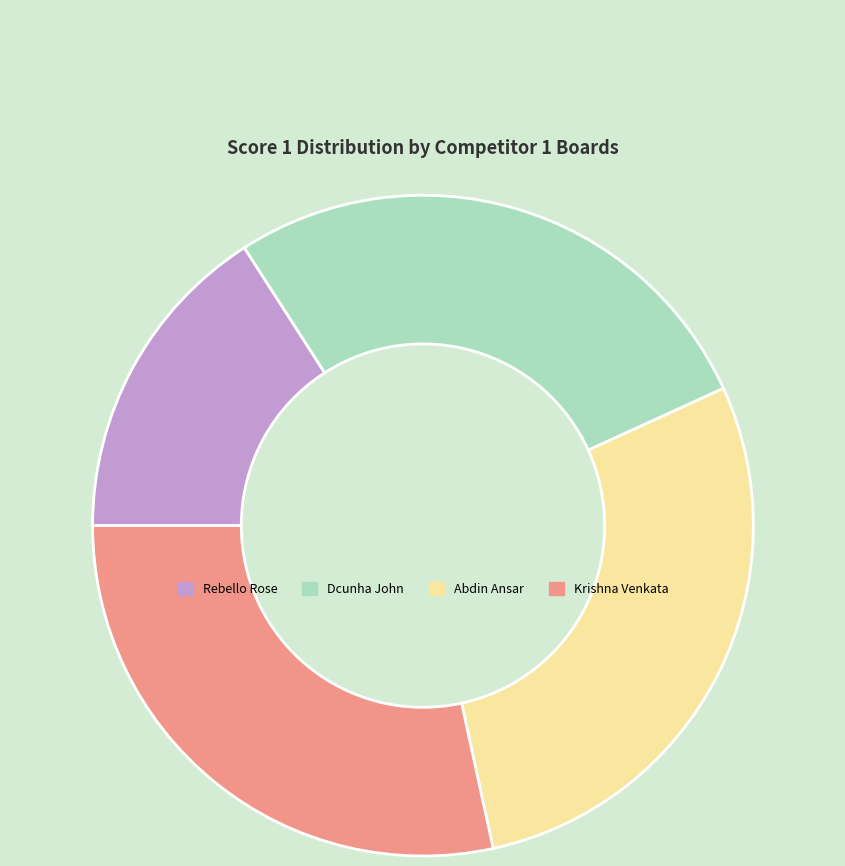

Is it true that Dcunha John is 27% of the pie?

True